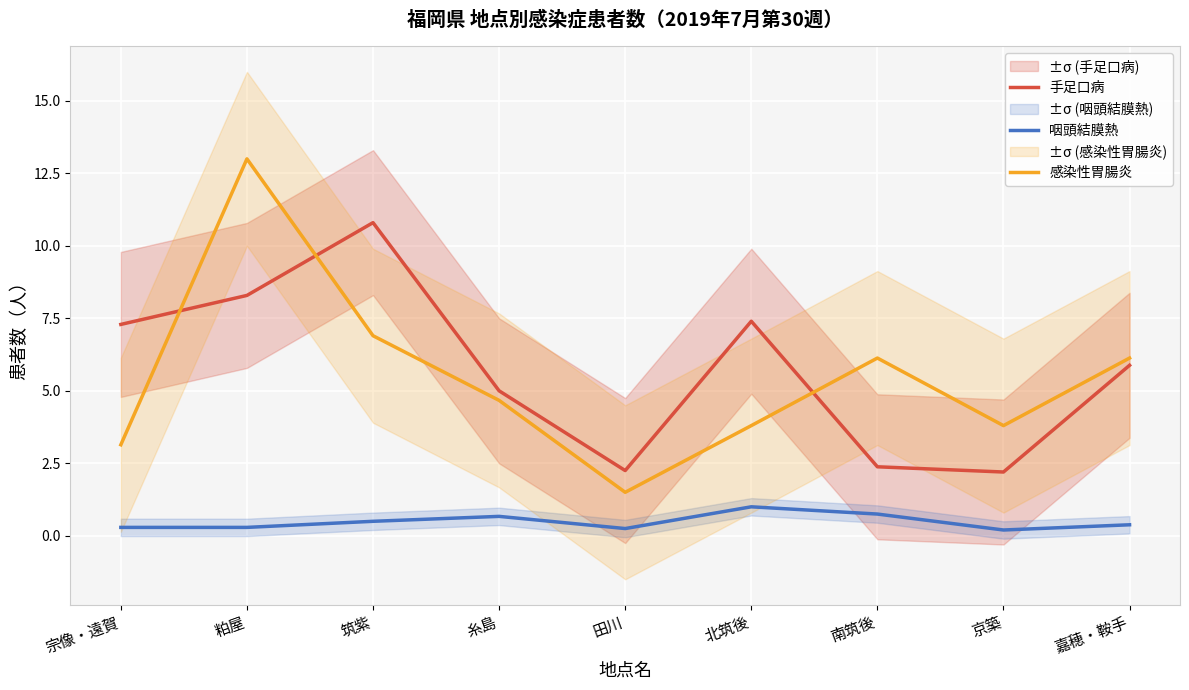

What is the difference between the maximum and minimum values in the 感染性胃腸炎 series?

11.5